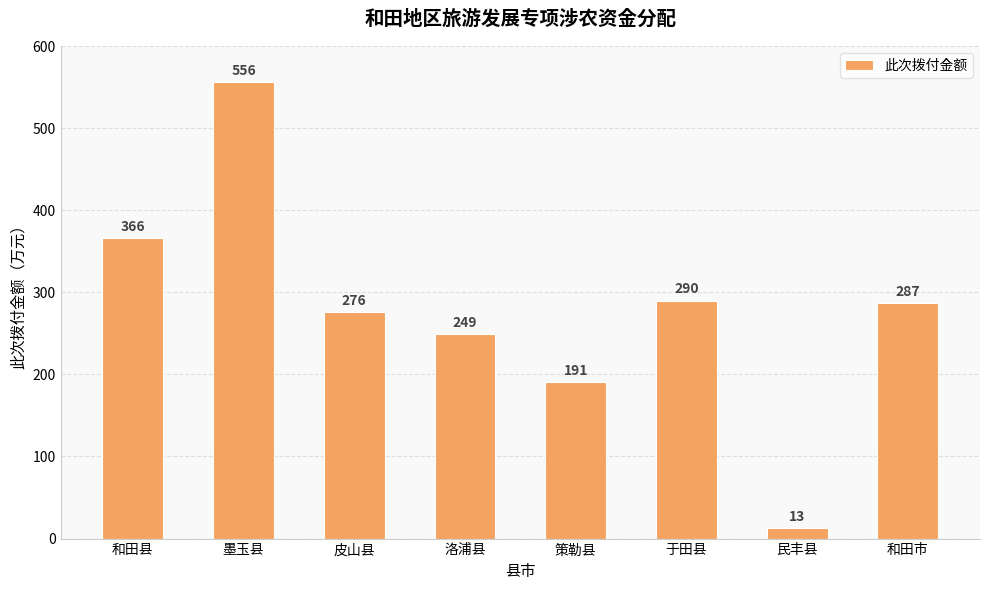

How many bars are there in total?

8